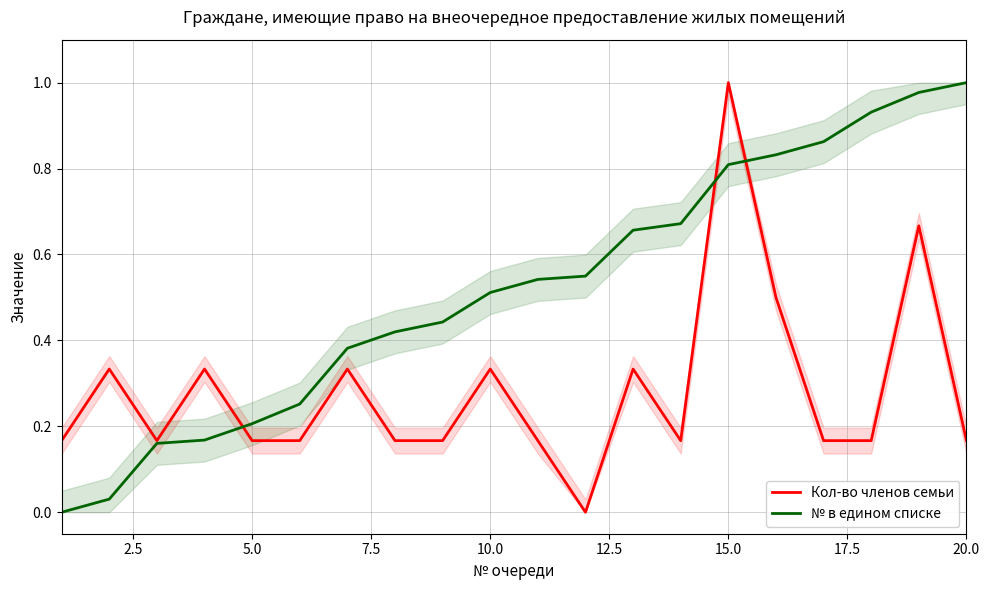

How many lines are shown in the chart?

2